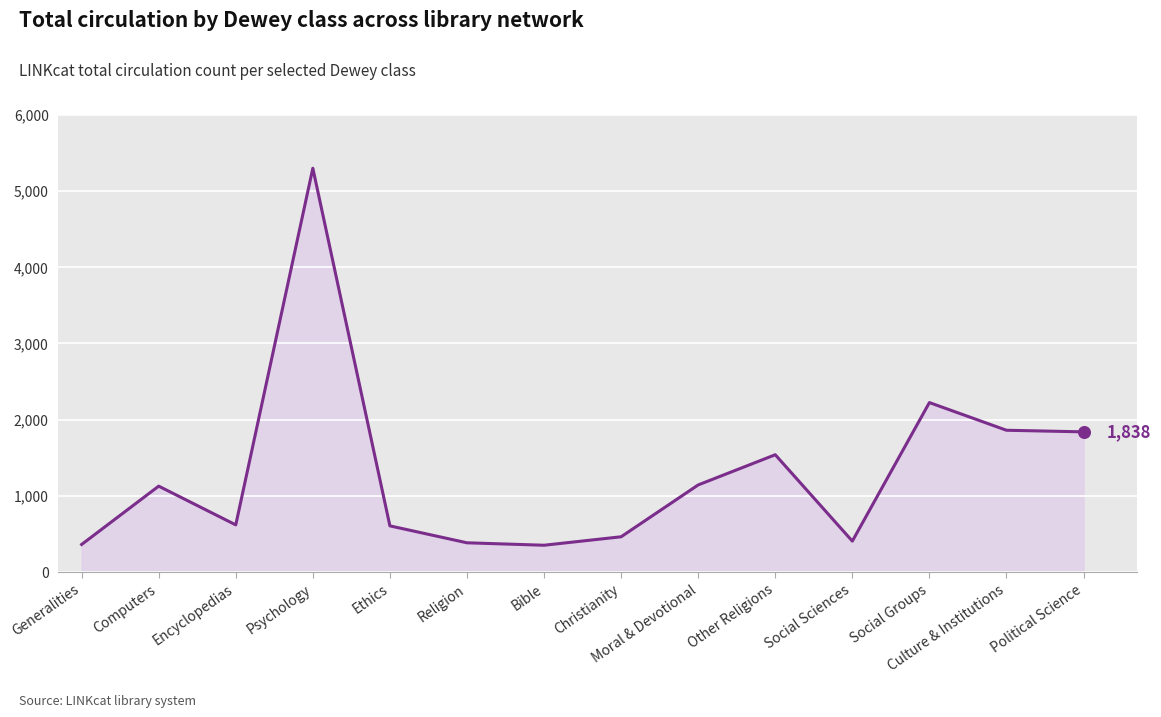

What is the ratio of the value at Religion to the value at Bible?

1.1